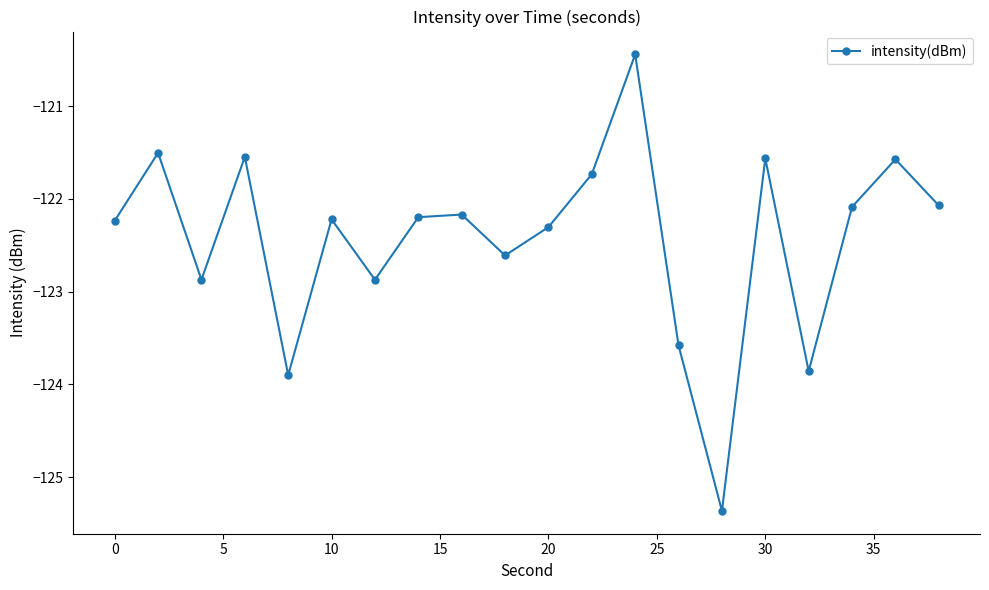

How many interior local valleys (lower than both neighbors) does the data have?

6